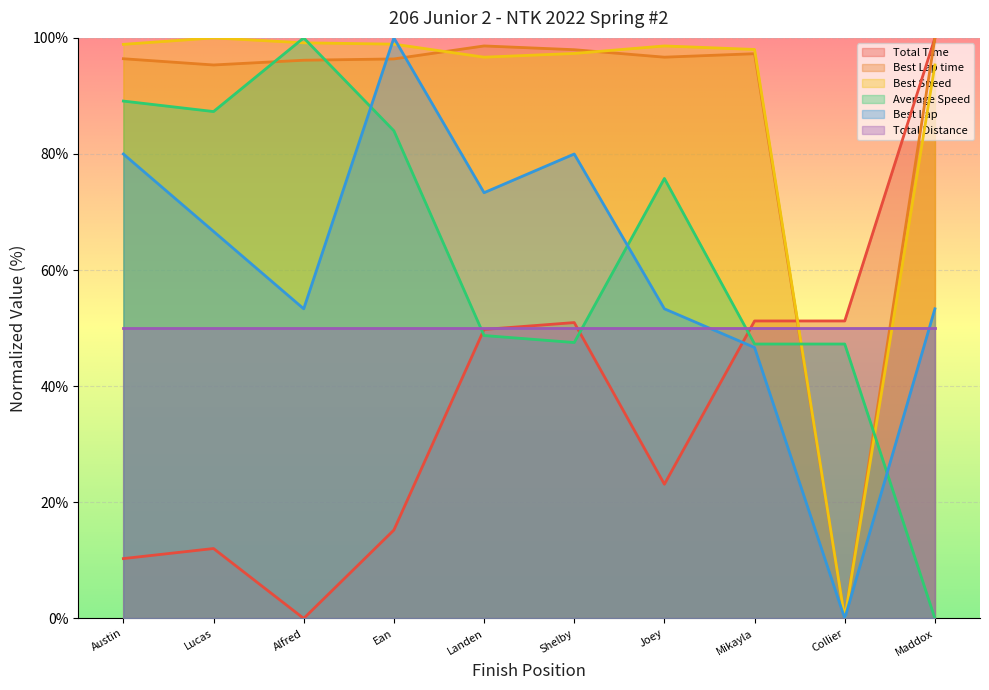

At which label does Best Lap time reach its peak?

Maddox